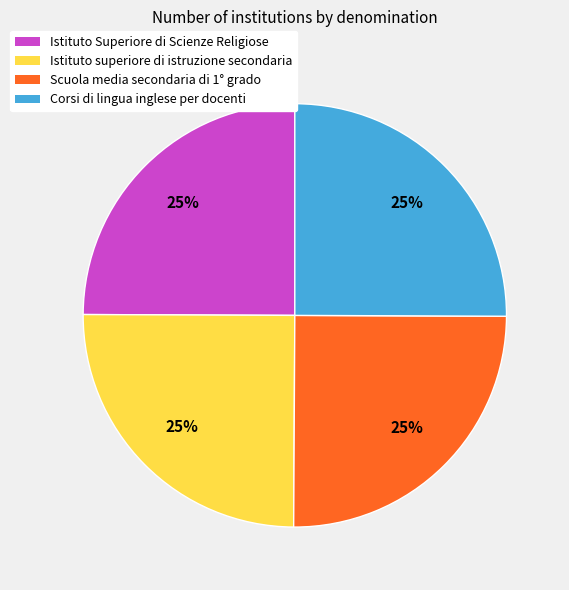

Is it true that Istituto superiore di istruzione secondaria is 18% of the pie?

False